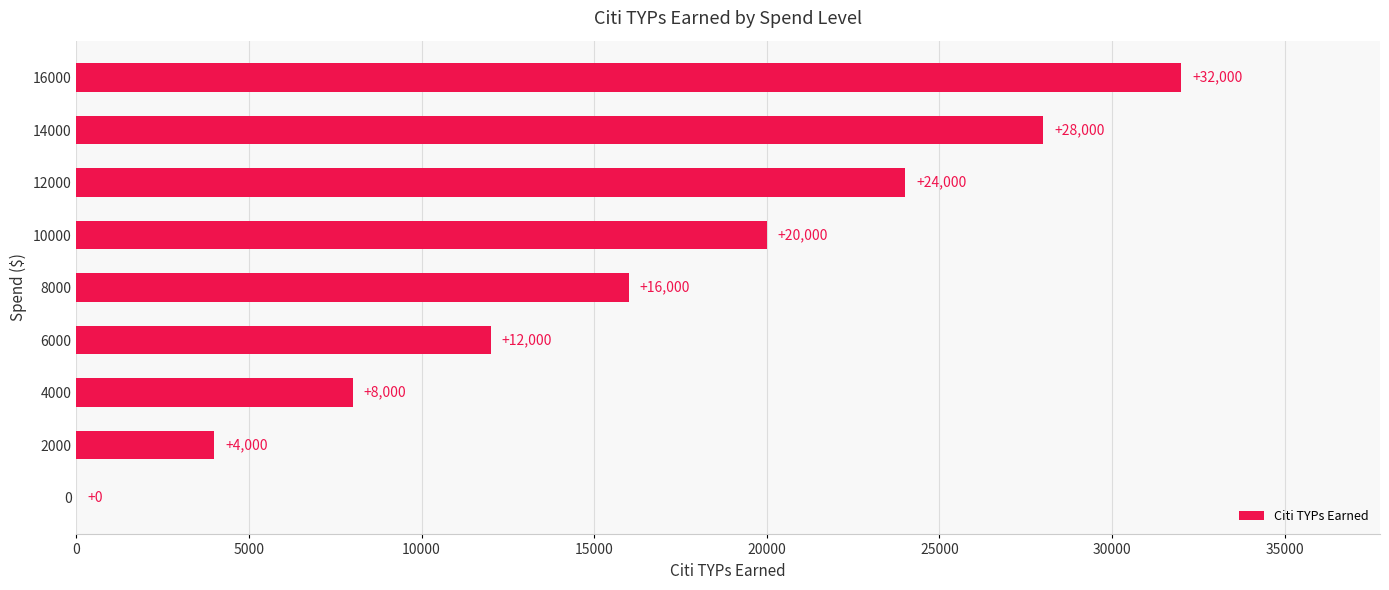

Between 10000 and 6000, which is larger?

10000